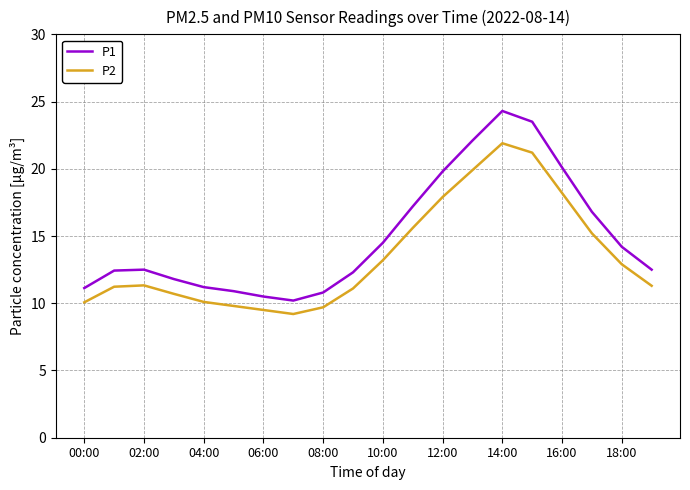

Which series has the largest total across all categories?

P1